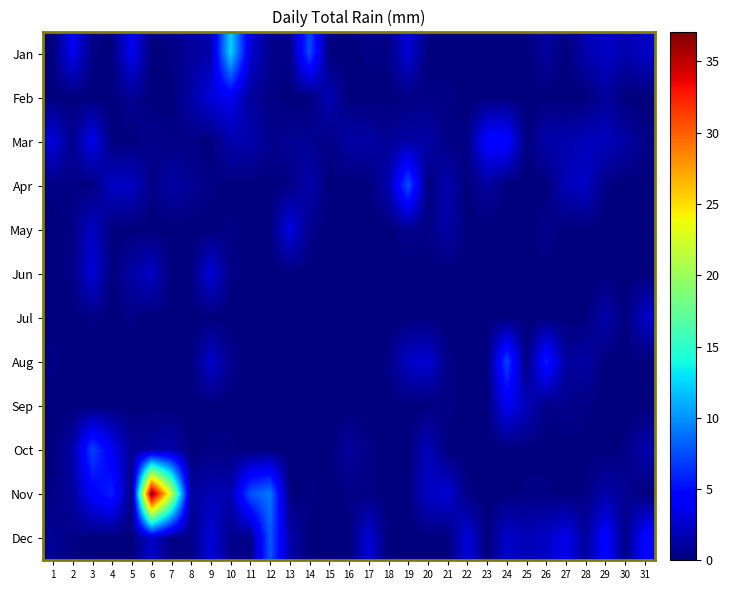

Reading right to left, extract all data points from this chart.

Jan: 31=2.3	30=1.5	29=2.3	28=1.5	27=0.0	26=1.0	25=0.0	24=0.0	23=0.0	22=0.0	21=0.0	20=0.0	19=2.8	18=0.2	17=0.2	16=0.0	15=0.0	14=7.4	13=0.2	12=0.5	11=2.8	10=12.4	9=1.5	8=1.0	7=0.2	6=0.0	5=3.8	4=0.0	3=0.2	2=3.8	1=0.0
Feb: 31=0.0	30=0.0	29=1.0	28=0.0	27=0.0	26=0.0	25=0.0	24=0.0	23=0.0	22=0.0	21=0.2	20=0.2	19=0.2	18=0.0	17=0.0	16=0.0	15=1.8	14=0.0	13=0.0	12=0.2	11=1.0	10=3.8	9=3.0	8=1.3	7=0.0	6=0.0	5=0.8	4=0.0	3=0.0	2=0.0	1=0.0
Mar: 31=0.2	30=1.3	29=2.0	28=2.0	27=1.5	26=1.5	25=0.0	24=4.8	23=4.8	22=0.2	21=0.2	20=1.3	19=1.3	18=0.8	17=1.3	16=1.3	15=0.2	14=0.8	13=0.8	12=0.5	11=1.5	10=1.5	9=0.0	8=0.2	7=0.2	6=0.5	5=0.0	4=0.0	3=3.6	2=0.5	1=3.0
Apr: 31=0.0	30=0.0	29=0.2	28=2.3	27=1.8	26=0.0	25=0.0	24=0.0	23=1.0	22=0.0	21=1.5	20=0.0	19=7.6	18=1.5	17=0.0	16=0.0	15=0.0	14=1.5	13=0.2	12=0.0	11=0.0	10=0.0	9=0.2	8=0.8	7=1.3	6=0.2	5=2.3	4=2.3	3=0.0	2=0.2	1=0.2
May: 31=0.0	30=0.0	29=0.0	28=0.0	27=0.0	26=0.5	25=0.0	24=0.0	23=0.0	22=0.0	21=1.3	20=0.2	19=0.5	18=0.0	17=0.0	16=0.0	15=0.0	14=0.5	13=3.3	12=0.0	11=0.0	10=0.2	9=0.0	8=0.0	7=0.0	6=0.0	5=0.0	4=0.0	3=2.3	2=0.2	1=0.0
Jun: 31=0.0	30=0.0	29=0.0	28=0.0	27=0.0	26=0.0	25=0.0	24=0.0	23=0.0	22=0.0	21=0.0	20=0.0	19=0.0	18=0.0	17=0.0	16=0.0	15=0.0	14=0.0	13=0.0	12=0.0	11=0.0	10=0.2	9=3.0	8=0.0	7=0.0	6=2.3	5=1.3	4=0.0	3=3.0	2=0.2	1=0.0
Jul: 31=2.3	30=0.0	29=1.5	28=0.0	27=0.0	26=0.0	25=0.0	24=0.0	23=0.0	22=0.0	21=0.0	20=0.0	19=0.0	18=0.0	17=0.0	16=0.0	15=0.0	14=0.0	13=0.0	12=0.0	11=0.0	10=0.0	9=0.0	8=0.0	7=0.0	6=0.0	5=0.2	4=0.0	3=0.2	2=0.0	1=0.0
Aug: 31=0.0	30=0.0	29=0.0	28=1.3	27=1.0	26=5.6	25=0.0	24=7.1	23=0.0	22=0.0	21=0.2	20=2.8	19=2.3	18=0.2	17=0.0	16=0.0	15=0.0	14=0.0	13=0.0	12=0.0	11=0.0	10=0.5	9=2.5	8=0.0	7=0.0	6=0.0	5=0.0	4=0.0	3=0.0	2=0.0	1=0.2
Sep: 31=0.0	30=0.0	29=0.0	28=0.2	27=0.5	26=0.2	25=2.0	24=3.8	23=0.0	22=0.0	21=0.2	20=0.0	19=0.0	18=0.0	17=0.0	16=0.0	15=0.0	14=0.0	13=0.0	12=0.0	11=0.0	10=0.0	9=0.0	8=0.0	7=0.0	6=0.0	5=0.0	4=0.0	3=0.0	2=0.0	1=0.0
Oct: 31=1.5	30=0.2	29=0.0	28=0.0	27=0.0	26=0.0	25=0.0	24=0.0	23=0.0	22=0.0	21=0.0	20=2.0	19=0.0	18=0.0	17=0.2	16=1.0	15=0.0	14=0.0	13=0.0	12=0.0	11=0.0	10=0.2	9=0.2	8=0.0	7=1.5	6=1.0	5=0.8	4=3.8	3=7.1	2=1.3	1=0.0
Nov: 31=0.0	30=0.8	29=1.5	28=0.2	27=0.0	26=0.2	25=0.2	24=0.0	23=0.0	22=0.2	21=2.8	20=2.3	19=0.0	18=0.0	17=0.2	16=0.2	15=0.0	14=0.2	13=0.0	12=9.1	11=7.6	10=1.5	9=1.8	8=1.0	7=22.1	6=37.1	5=0.0	4=5.8	3=4.3	2=1.0	1=0.2
Dec: 31=4.8	30=0.2	29=4.6	28=1.0	27=3.6	26=2.3	25=1.8	24=2.5	23=0.0	22=3.0	21=0.0	20=0.0	19=0.0	18=0.0	17=2.8	16=0.0	15=0.0	14=0.0	13=1.5	12=7.9	11=0.2	10=0.5	9=3.0	8=0.2	7=0.2	6=2.5	5=0.0	4=0.0	3=0.0	2=0.2	1=0.8